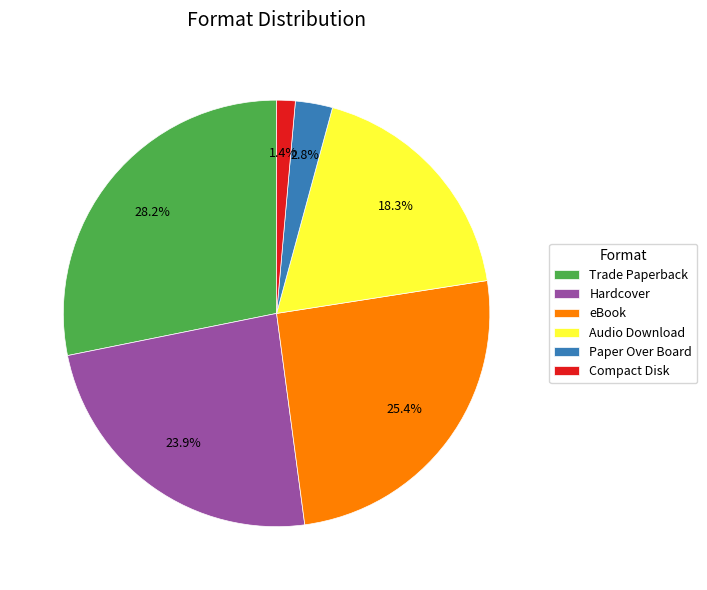

Is it true that Trade Paperback is 22% of the pie?

False